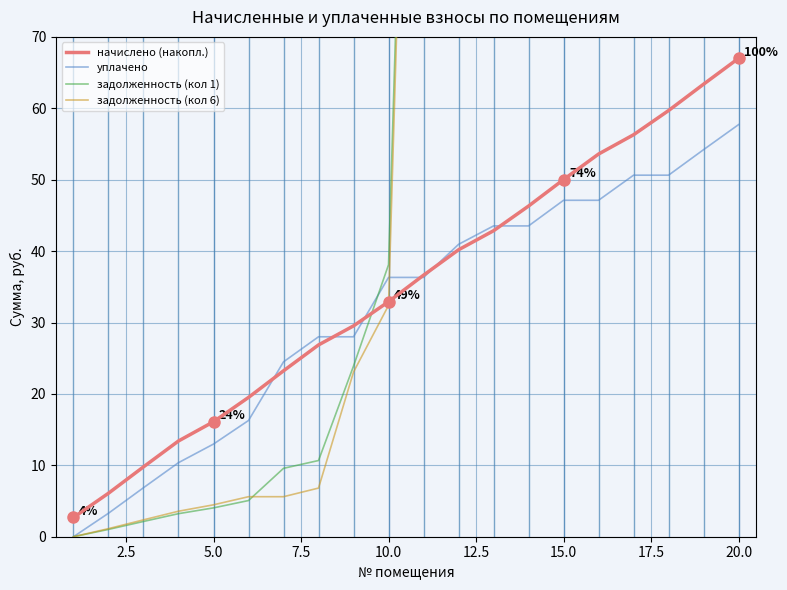

Is it true that уплачено equals 47.1 at 15.0?

True